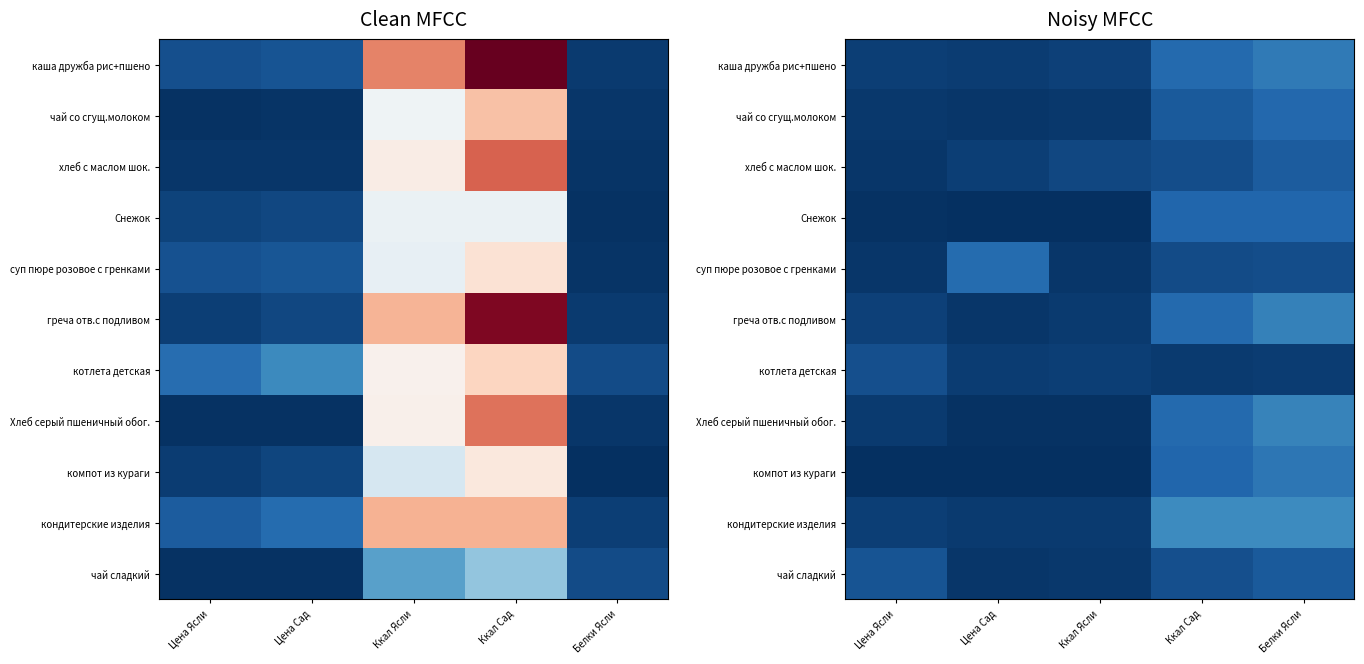

What is the difference between the котлета детская values at Ккал Сад and Цена Сад?

0.1